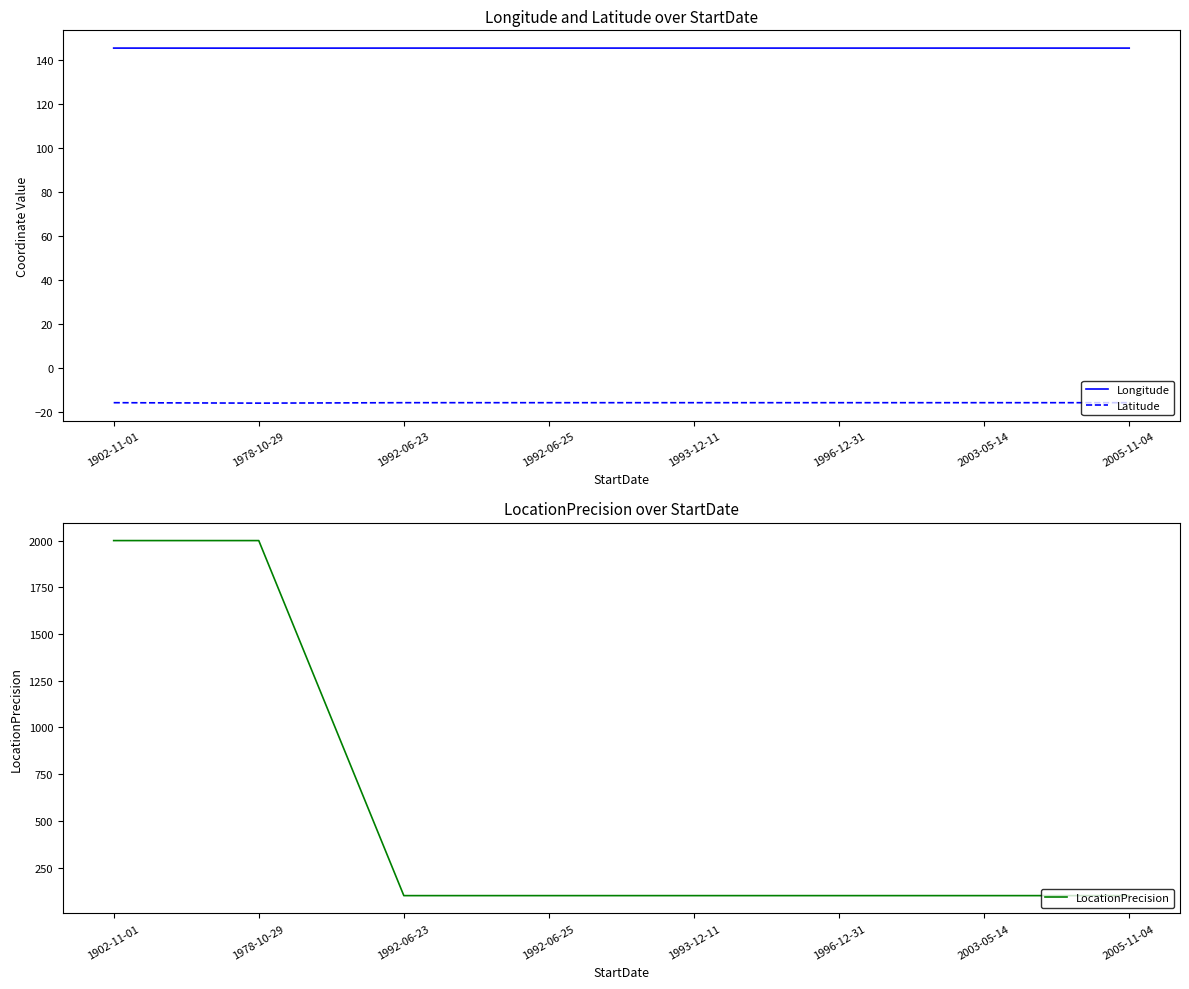

Does the chart display data point markers on the line(s)?

No